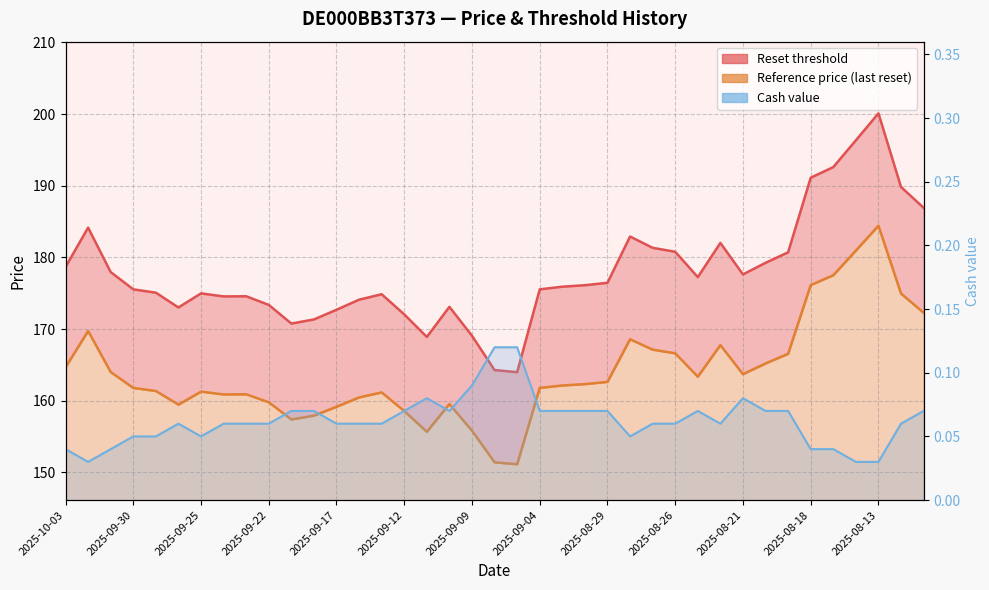

True or false: Reset threshold and Cash value cross at least once.

False